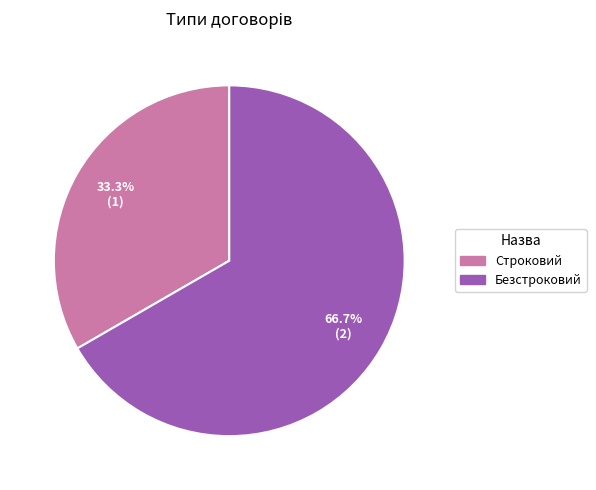

Which has a higher value, Безстроковий or Строковий?

Безстроковий